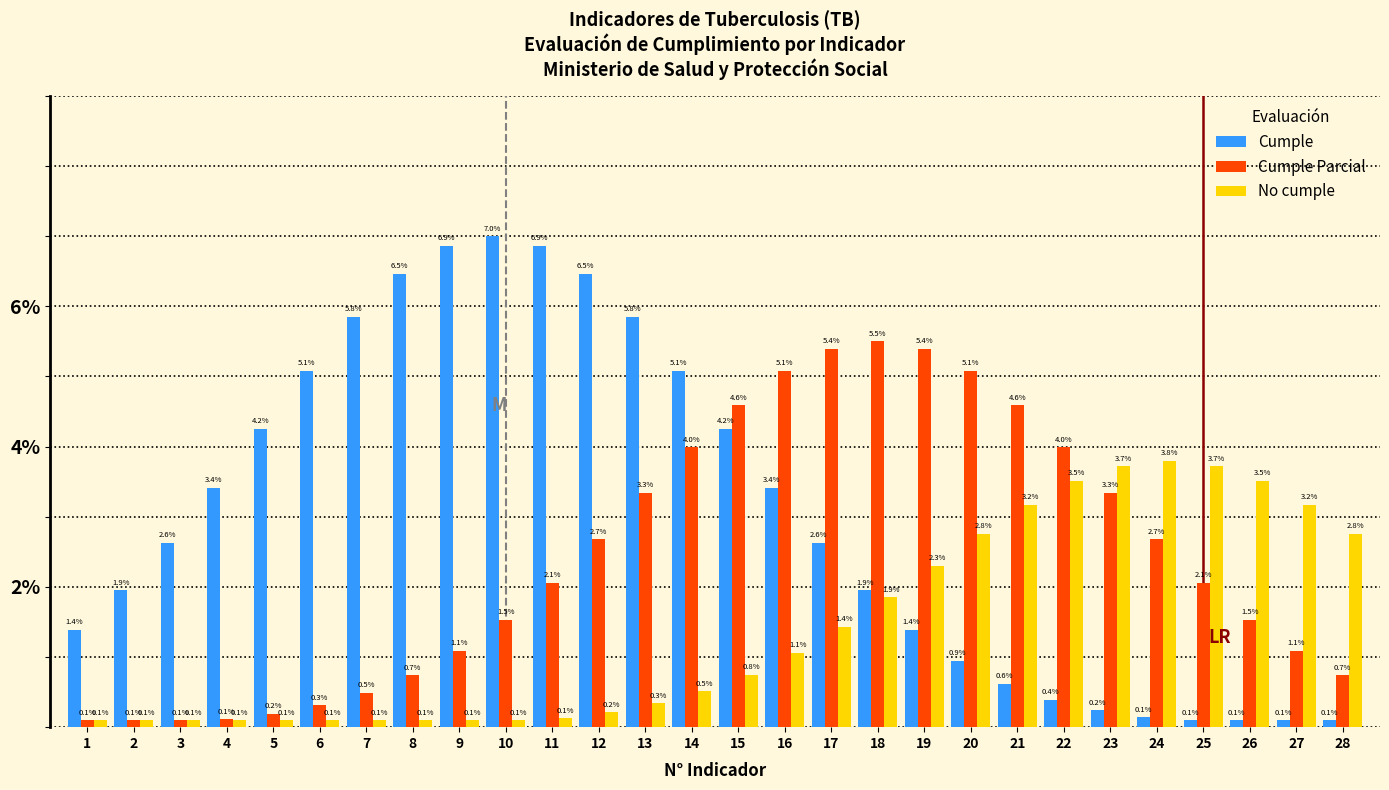

List the series in order of their overall mean, lowest first.

No cumple, Cumple Parcial, Cumple